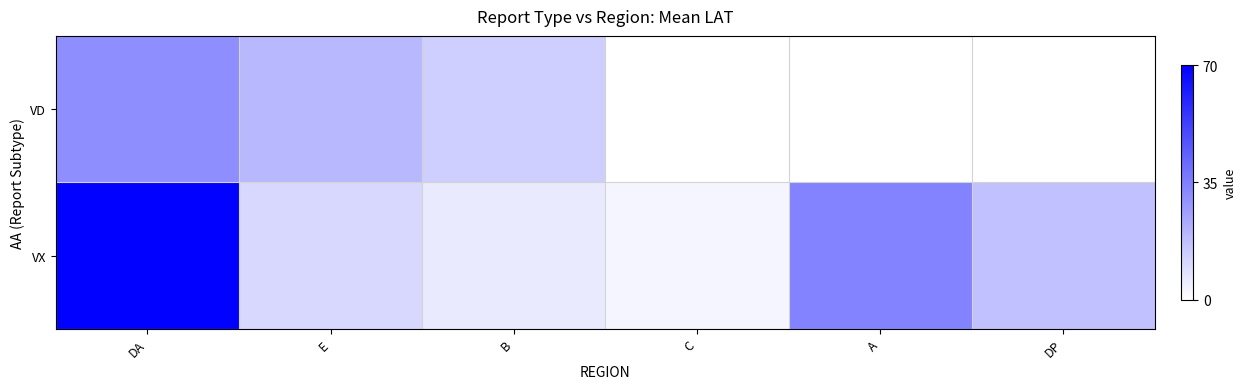

List the labels in order of VD value, largest first.

DA, E, B, C, A, DP